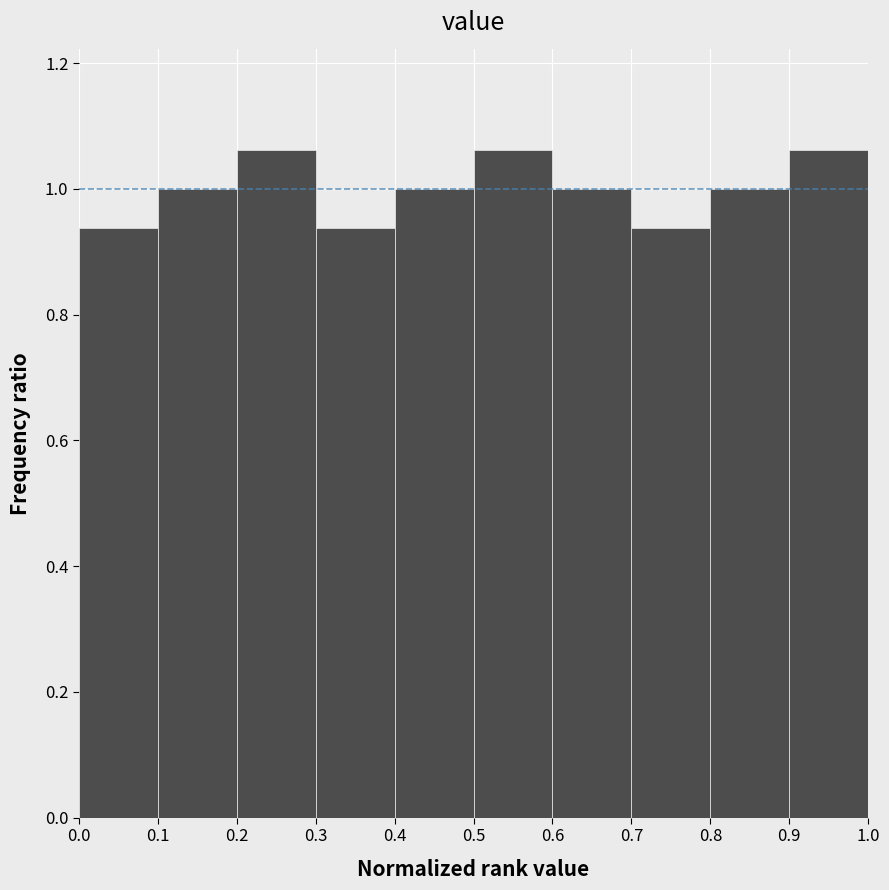

What is the height of the bar covering 0.5 to 0.6 on the x-axis? The values are not printed on the chart, so give them approximately, as read against the axis.

1.06